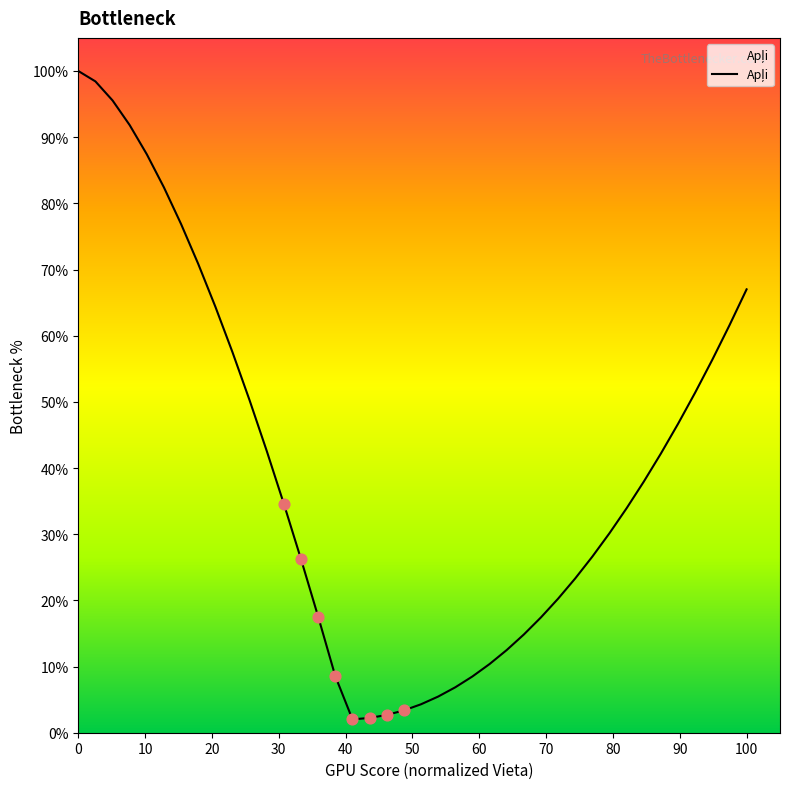

What is the maximum value shown in the chart?

100.0